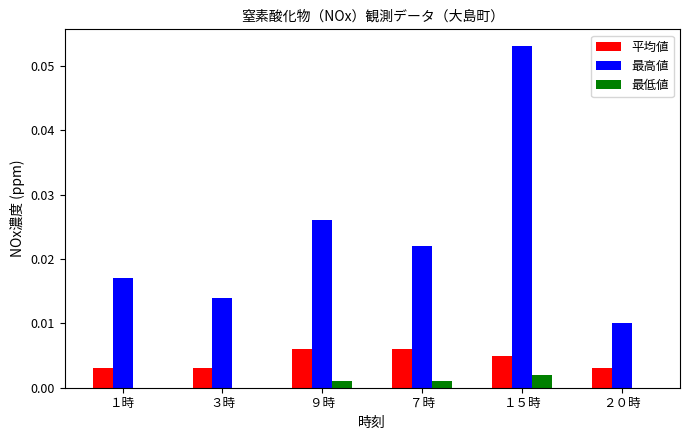

The value of 最低値 at ２０時 is 0.0. True or false?

True